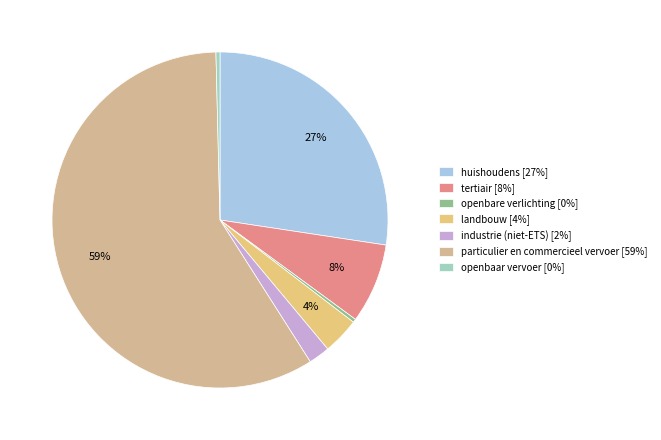

Is it true that particulier en commercieel vervoer is 71% of the pie?

False